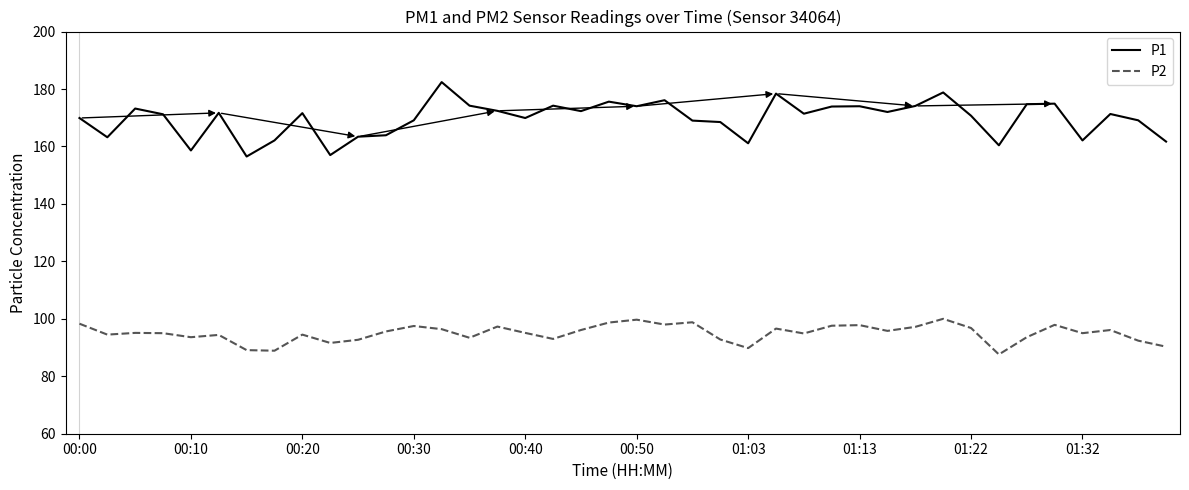

What is the difference between the maximum and minimum values in the P2 series?

12.4